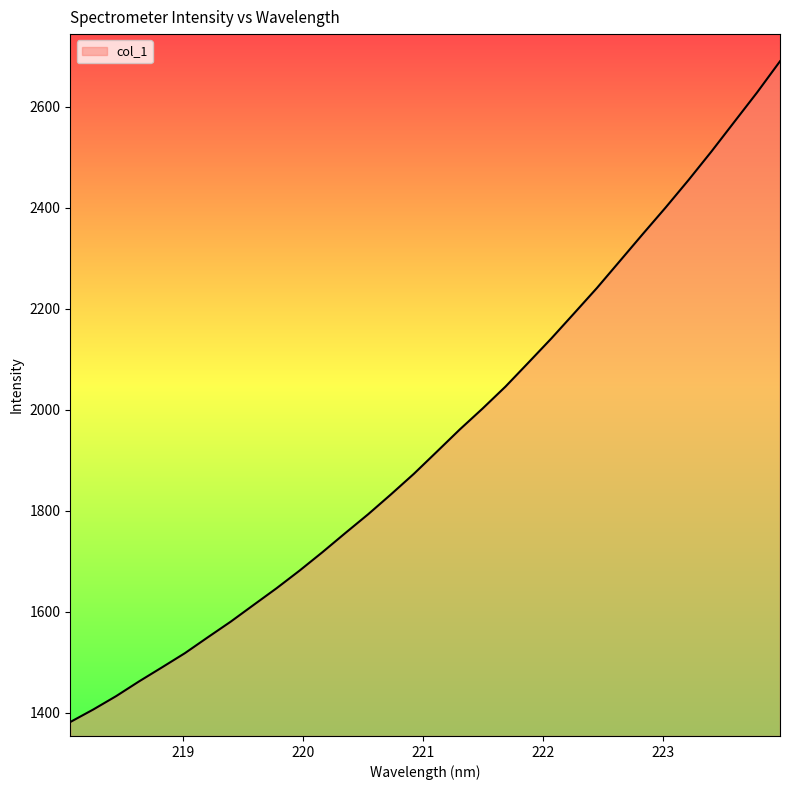

How many values are below 1917?

16